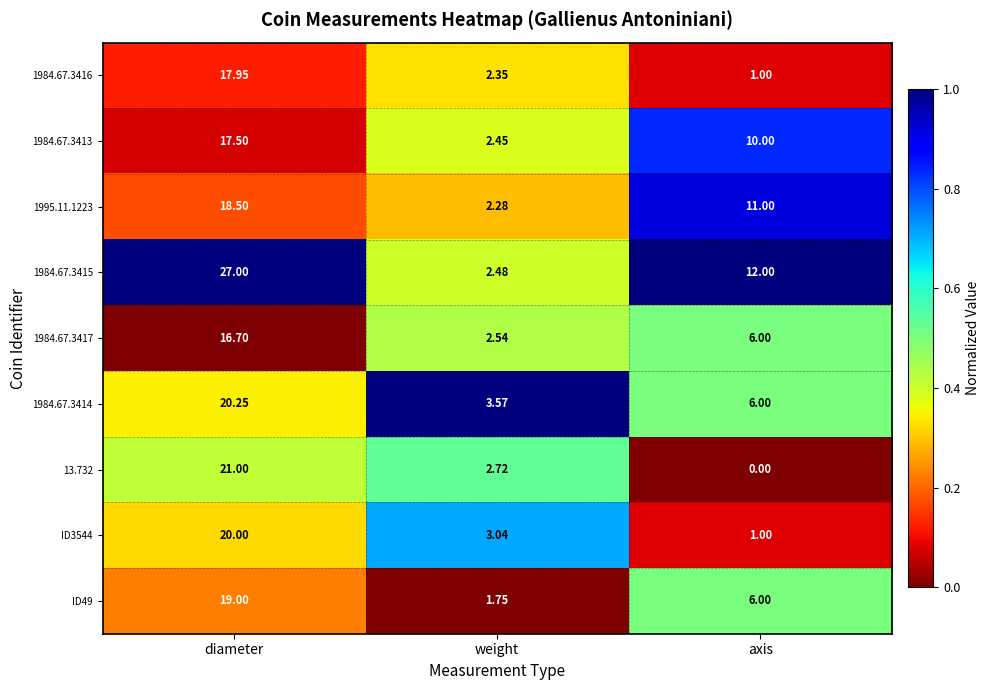

Which series has the largest total across all categories?

1984.67.3415